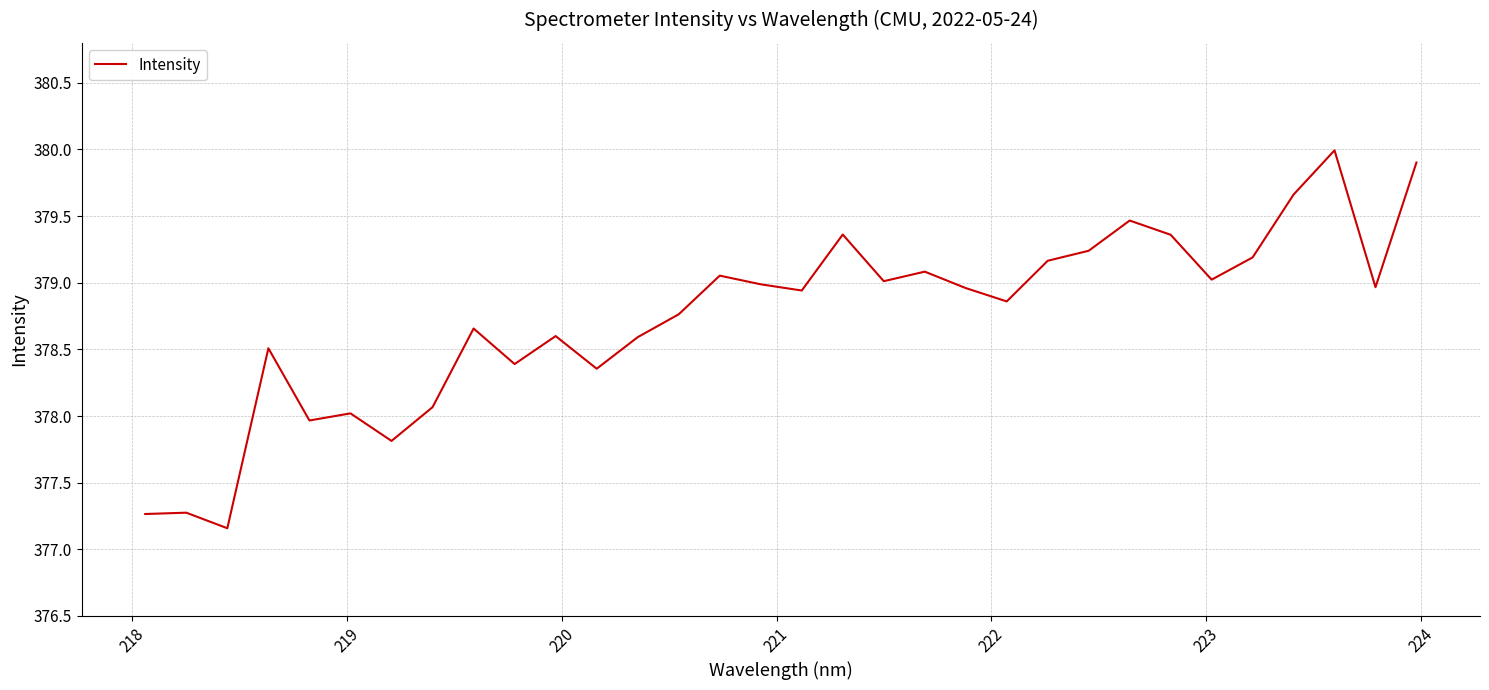

What is the difference between the maximum and minimum values?

2.8